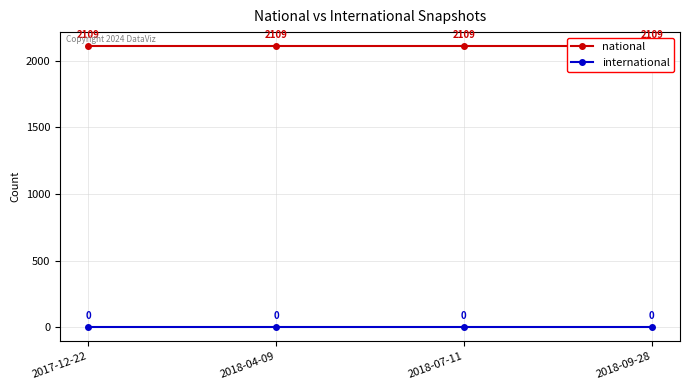

How many series are shown in this chart?

2